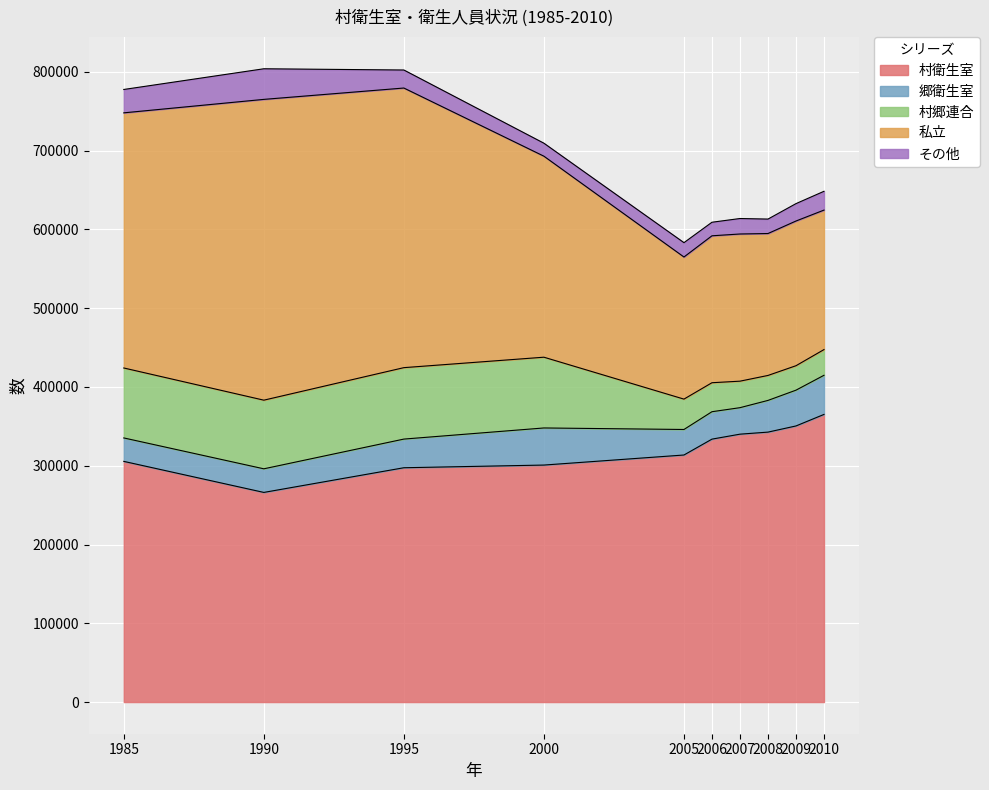

True or false: 村衛生室 has a value of 350515 at 2009.

True